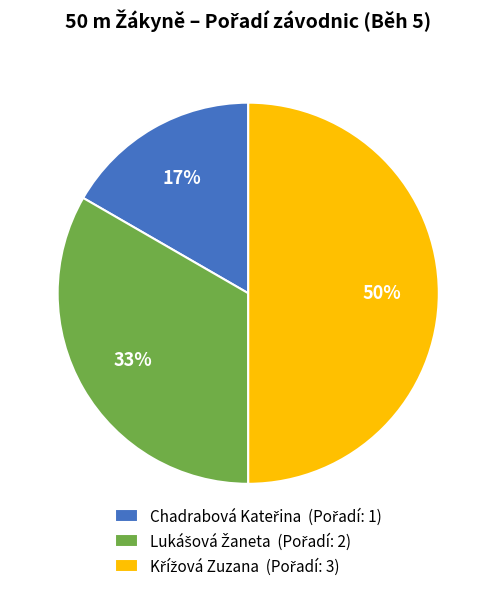

To the nearest percent, what is the difference between the largest and smallest slice percentages?

33%